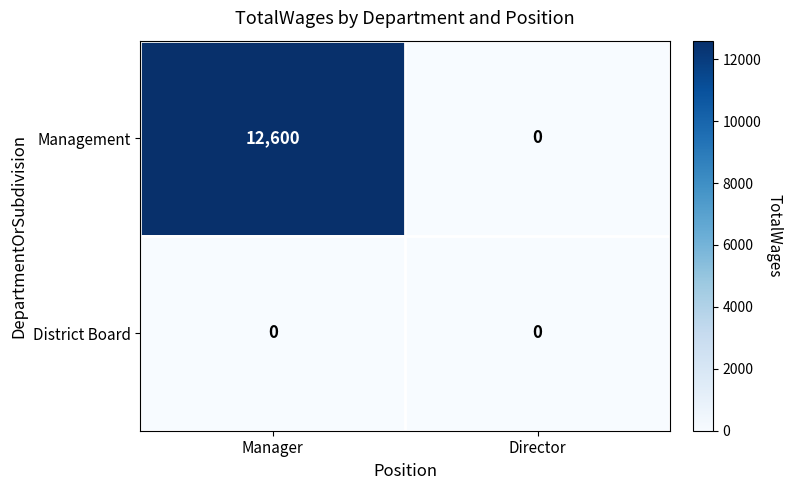

How many data points does each series have?

2